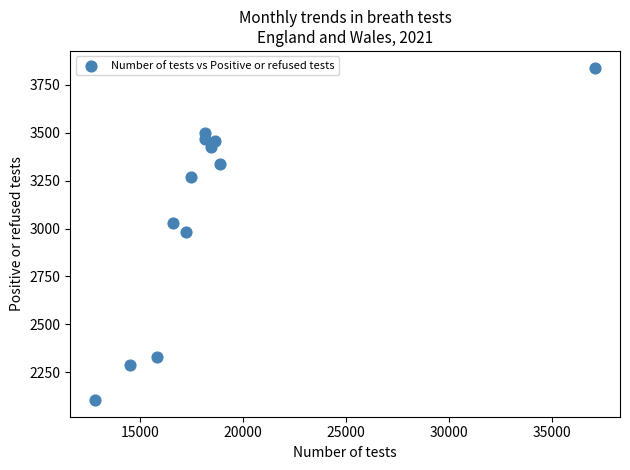

What is the average X value?

18651